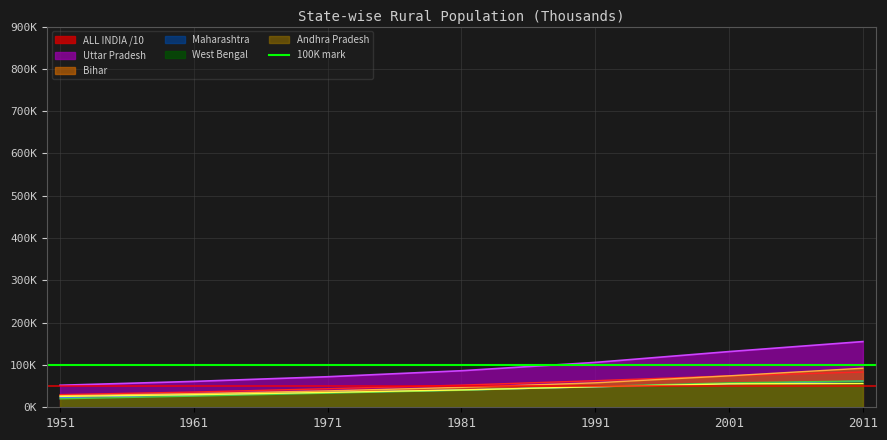

What value does the Andhra Pradesh series have at 1951?

25695.0